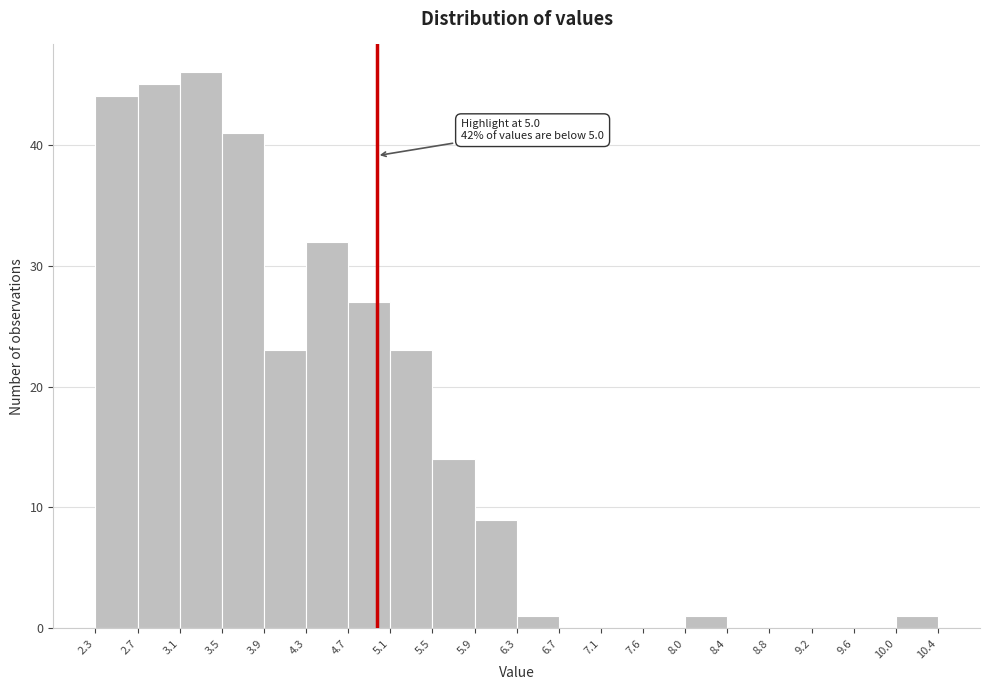

Over which range of the x-axis is the bar tallest?

3.1 to 3.5